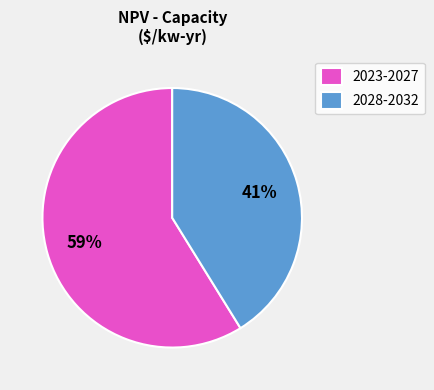

The 2023-2027 slice represents 59% of the pie. True or false?

True